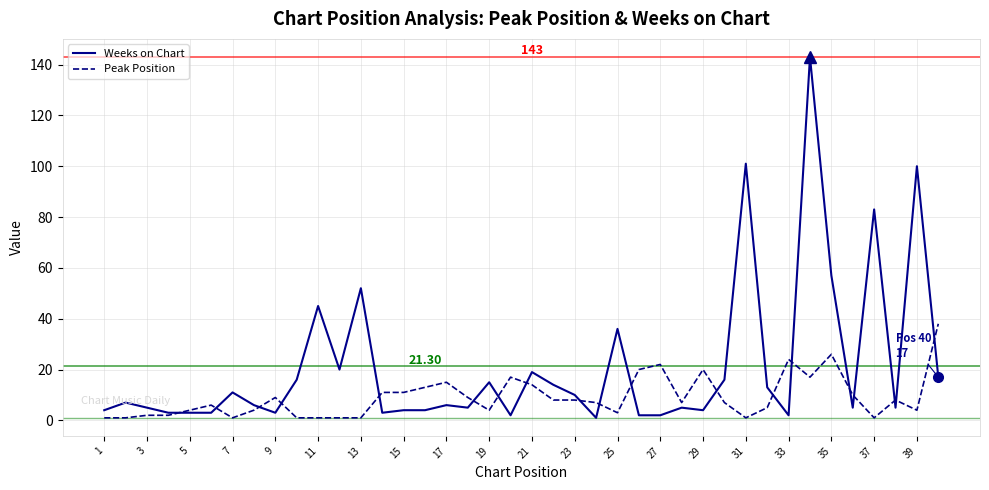

Rank the series by their maximum value, from lowest to highest.

Peak Position, Weeks on Chart